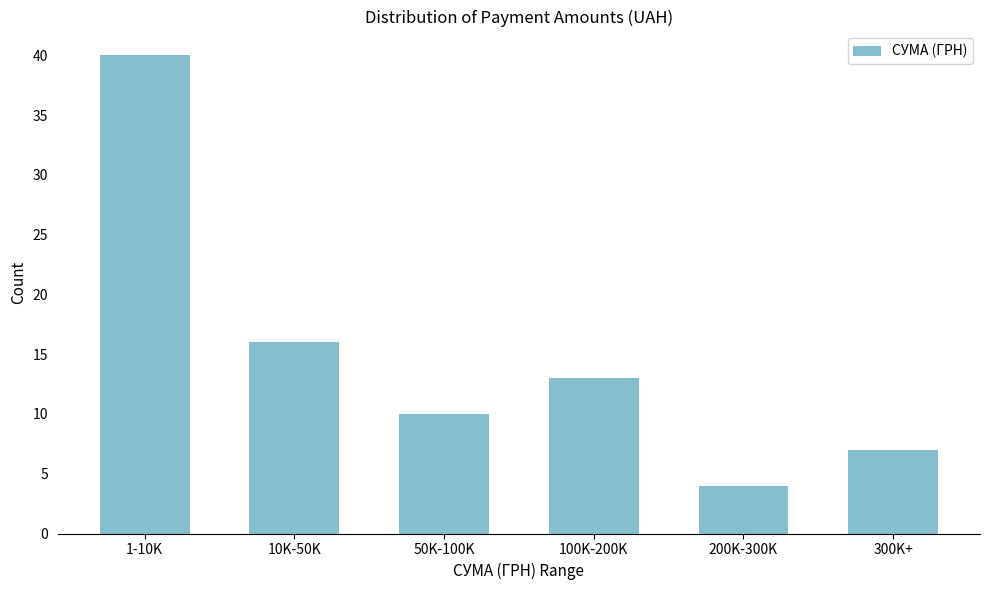

Reading left to right, what are all the values shown in this chart?

40	16	10	13	4	7